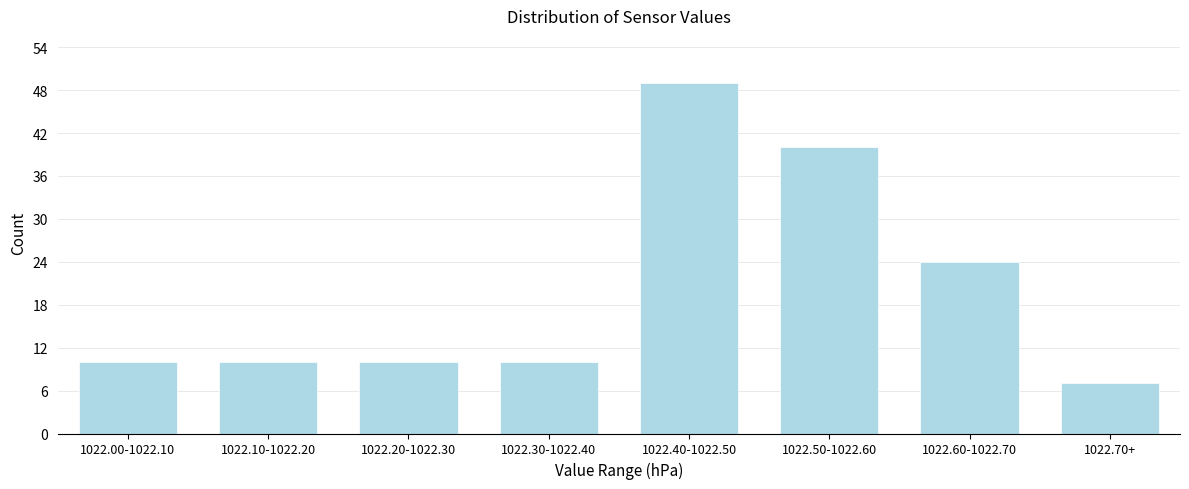

Reading right to left, what are all the values shown in this chart?

1022.70+=7	1022.60-1022.70=24	1022.50-1022.60=40	1022.40-1022.50=49	1022.30-1022.40=10	1022.20-1022.30=10	1022.10-1022.20=10	1022.00-1022.10=10